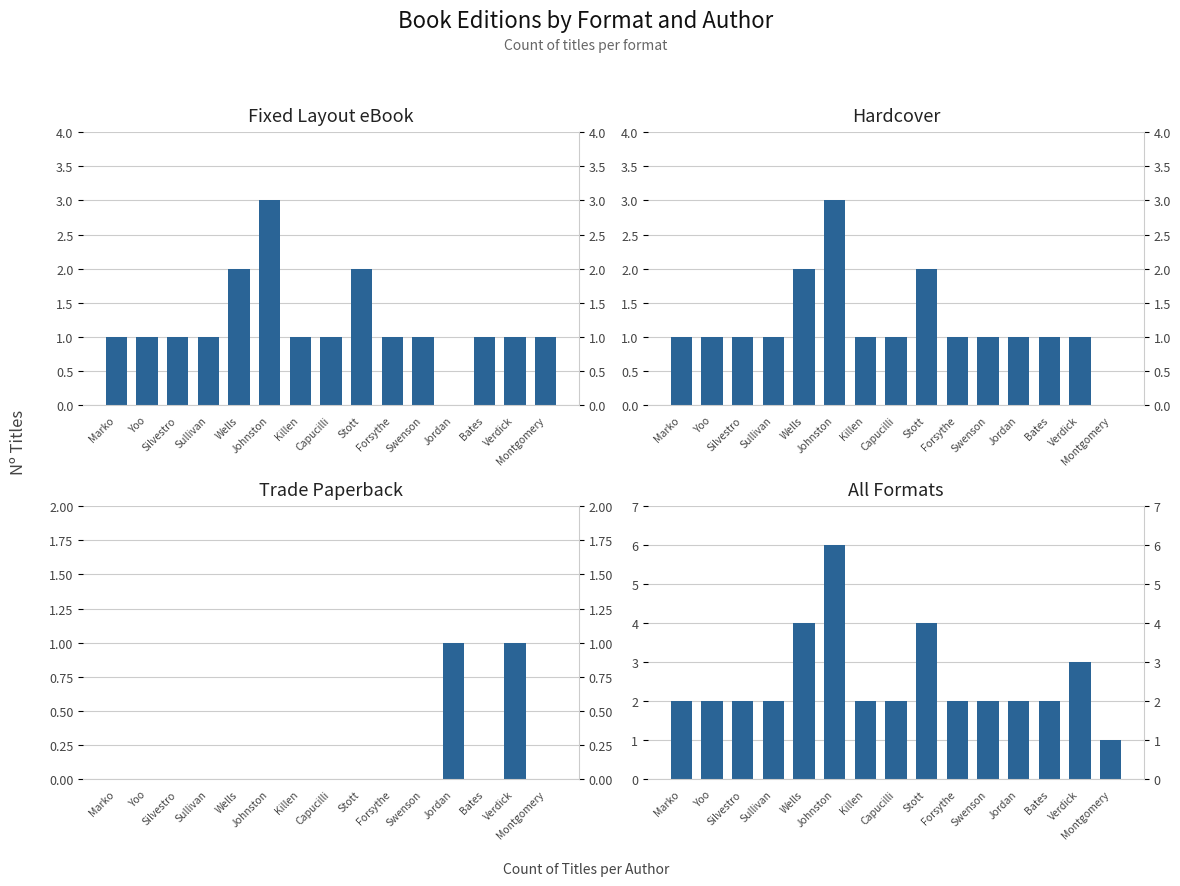

What is the difference between the highest and lowest values at Jordan?

2